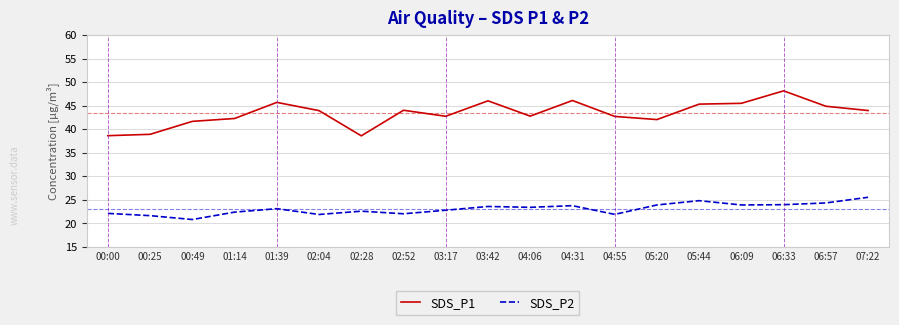

True or false: SDS_P1 and SDS_P2 cross at least once.

False